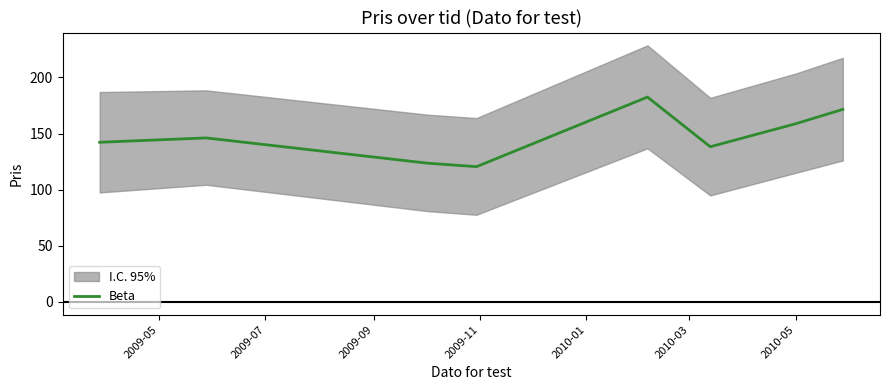

What is the smallest value displayed?

120.5